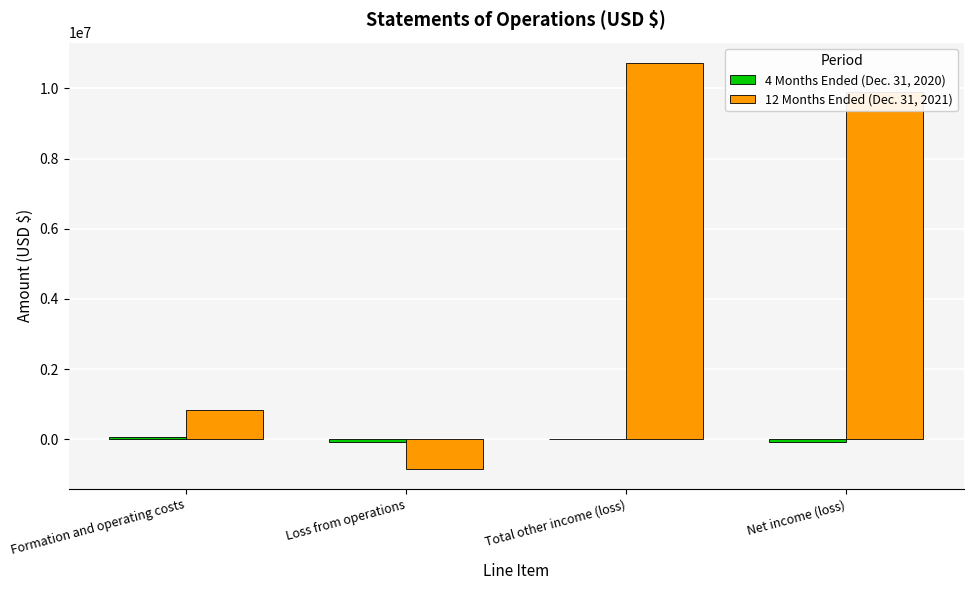

What is the sum of all 12 Months Ended (Dec. 31, 2021) values?

20621118